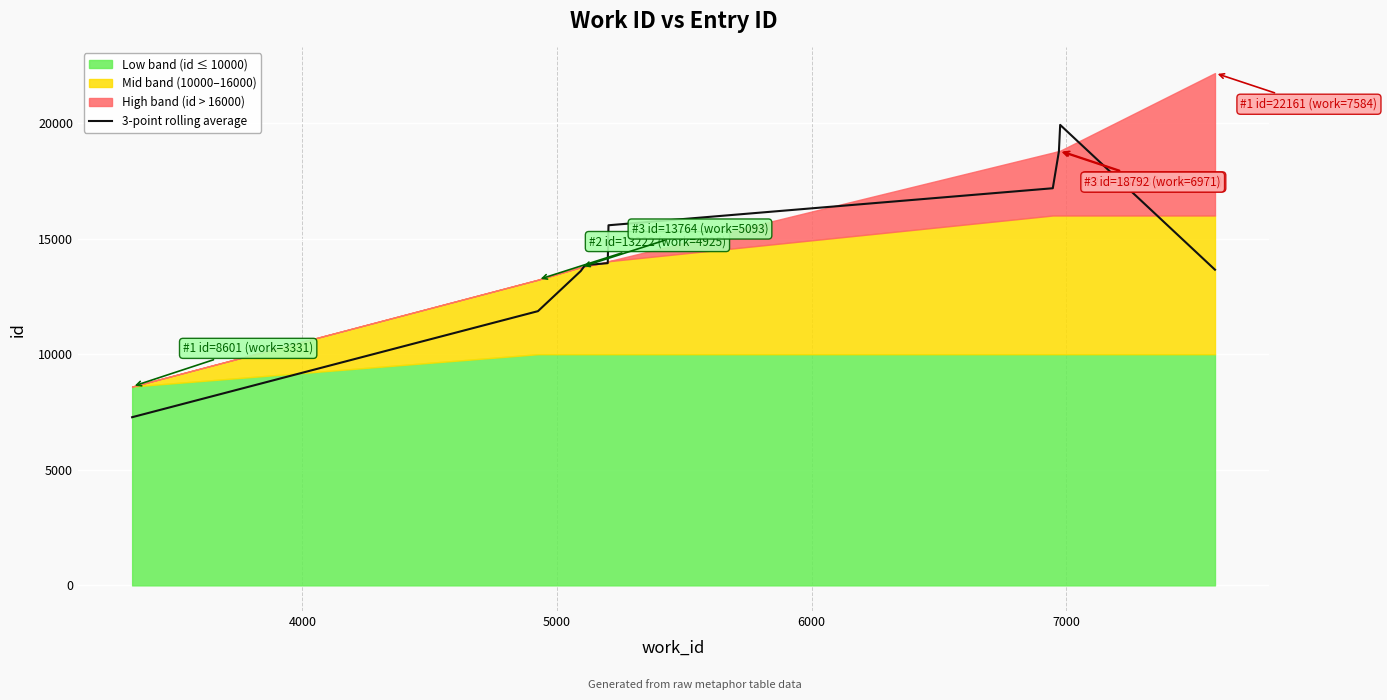

What is the highest value of the 3-point rolling average series?

19918.7